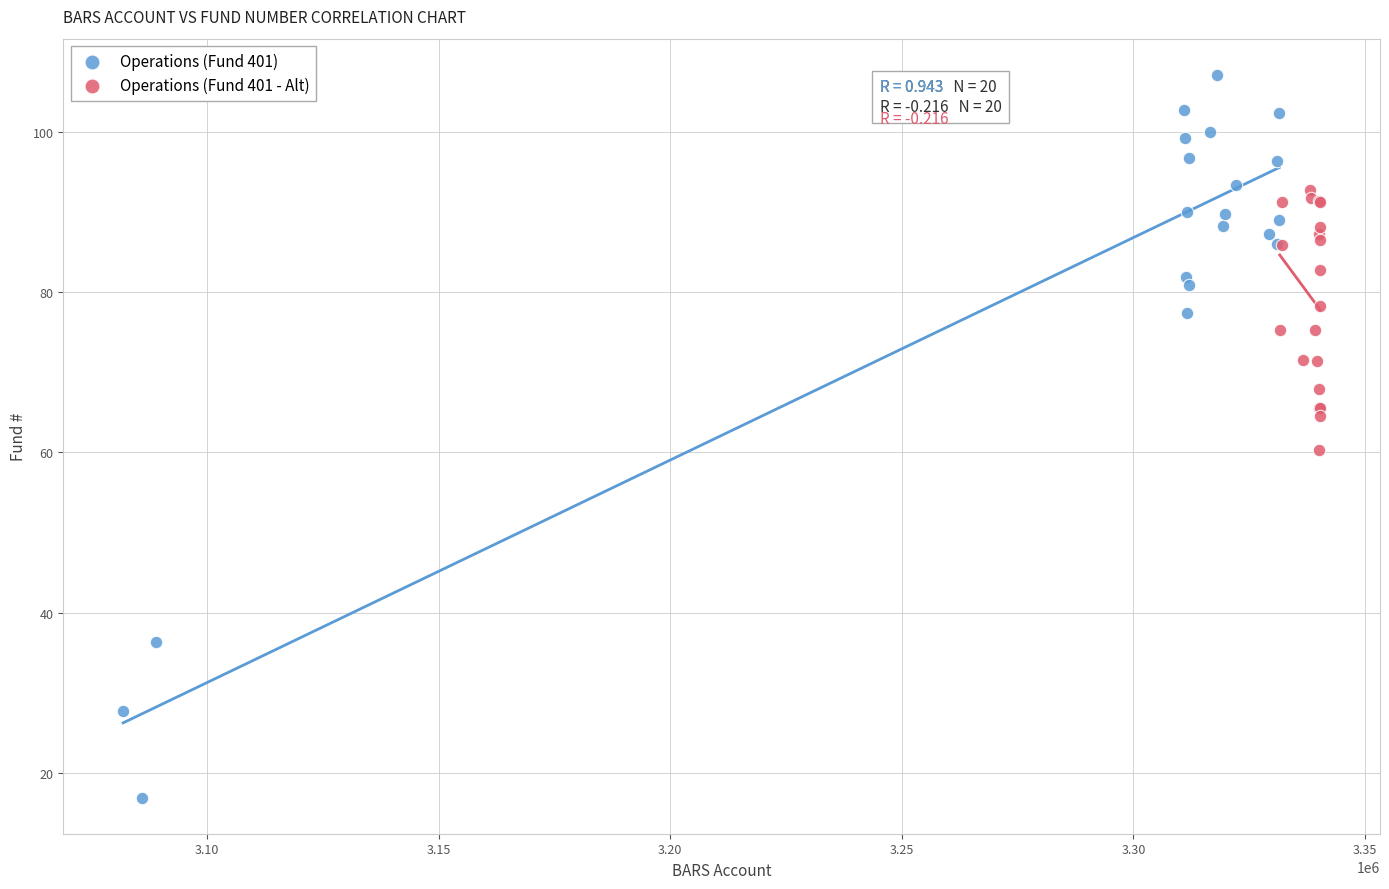

Which series contains the highest Y value?

Operations (Fund 401)